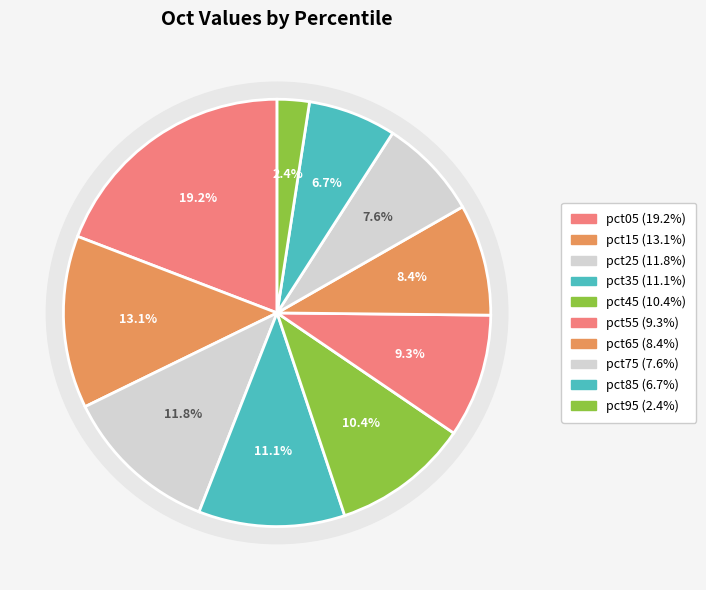

Which has a higher value, pct35 or pct15?

pct15